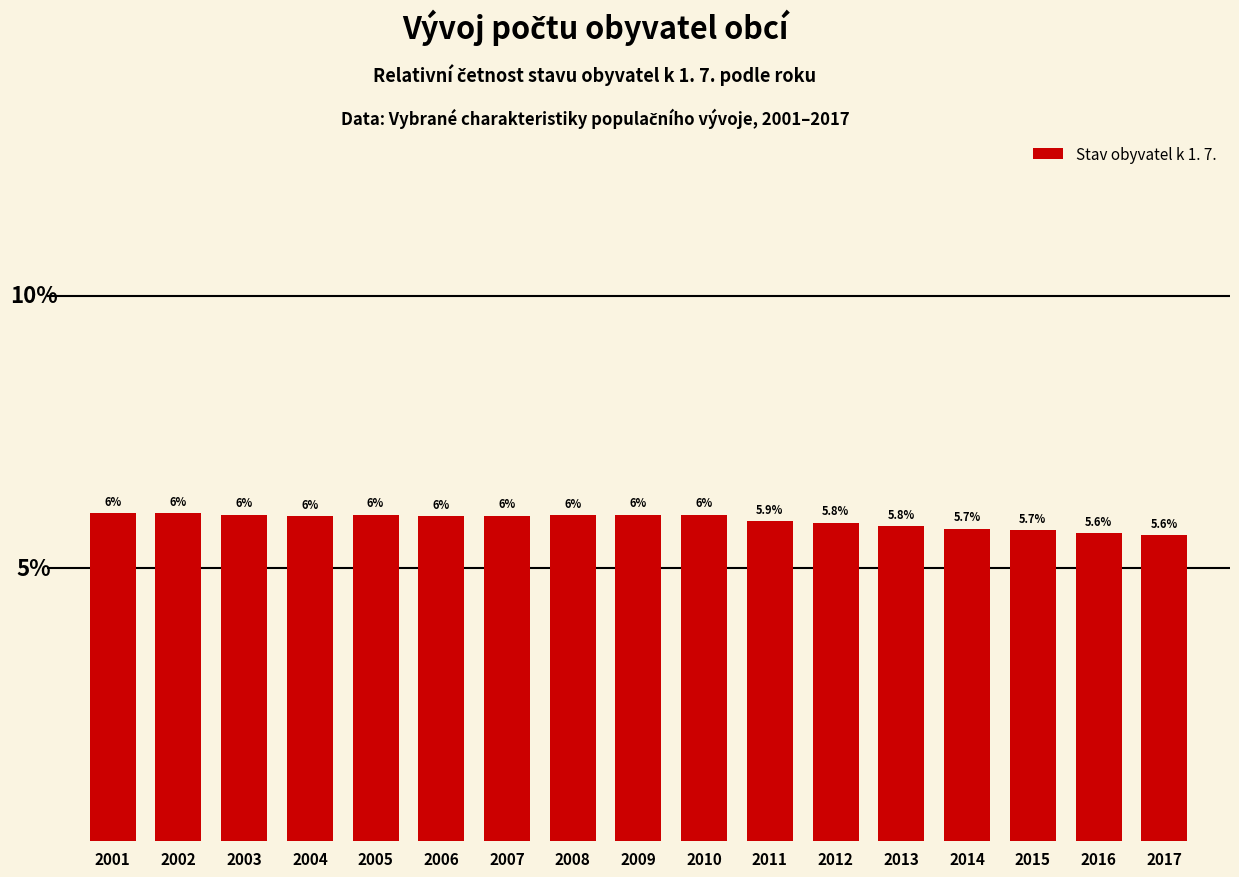

Are the bars horizontal?

No